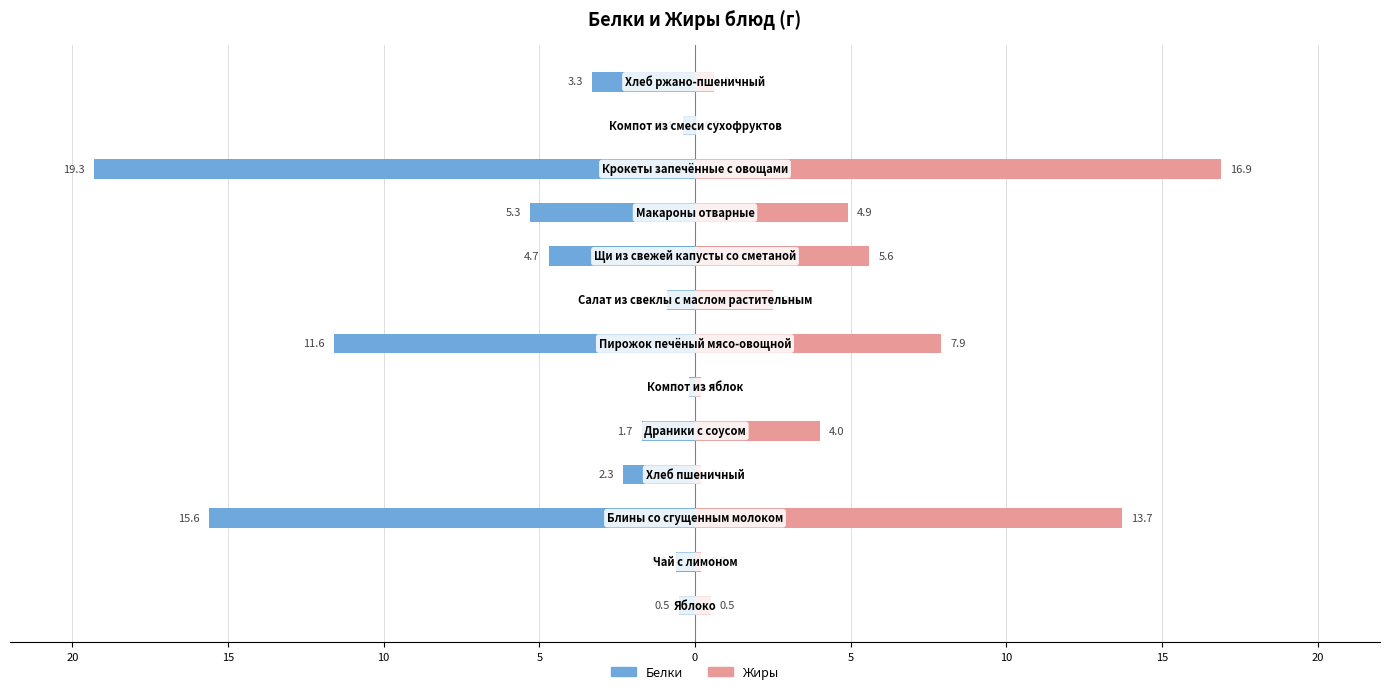

How many values in the Белки series exceed -2?

6